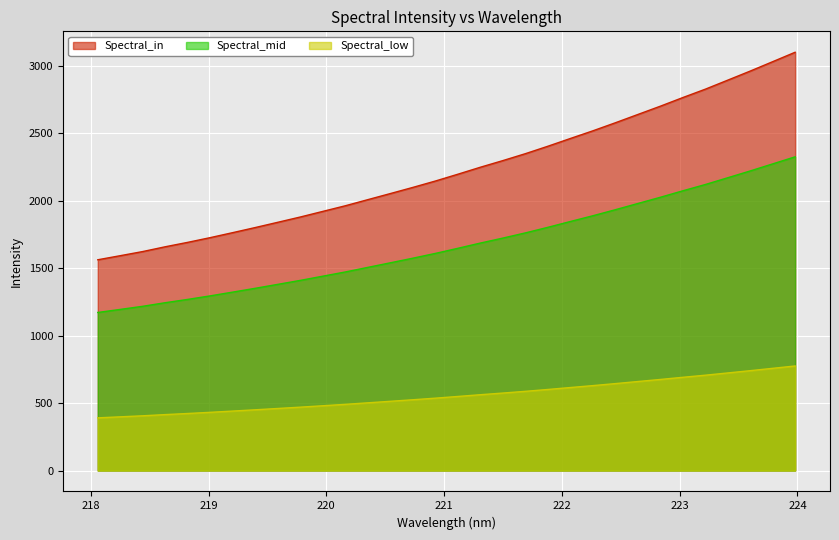

The value at 220.7354 is 987.9. True or false?

False